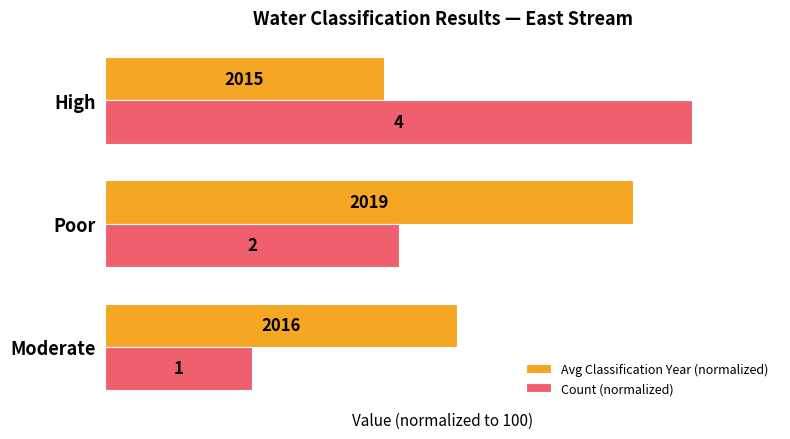

What is the value of the Avg Classification Year (normalized) bar at the 1st from the left?

60.0